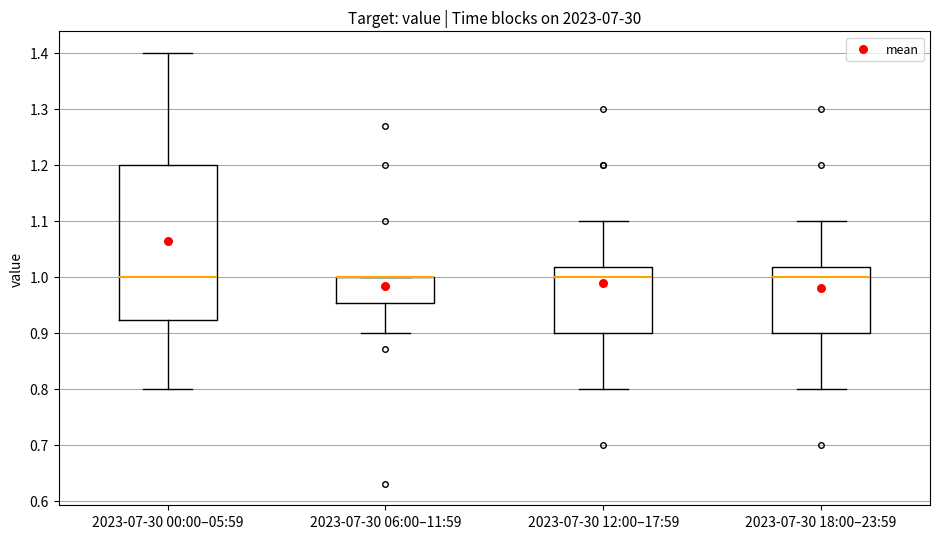

Reading left to right, transcribe this box plot: for each box, give where its median line is, the range the box spans, and where its two whiskers end, as read against the y-axis. The values are not printed on the chart, so give them approximately, as read against the axis.

2023-07-30 00:00–05:59: median 1.00, box 0.92 to 1.20, whiskers 0.80 to 1.40
2023-07-30 06:00–11:59: median 1.00 (drawn on the box's upper edge), box 0.95 to 1.00, whiskers 0.90 to 1.00
2023-07-30 12:00–17:59: median 1.00, box 0.90 to 1.02, whiskers 0.80 to 1.10
2023-07-30 18:00–23:59: median 1.00, box 0.90 to 1.02, whiskers 0.80 to 1.10